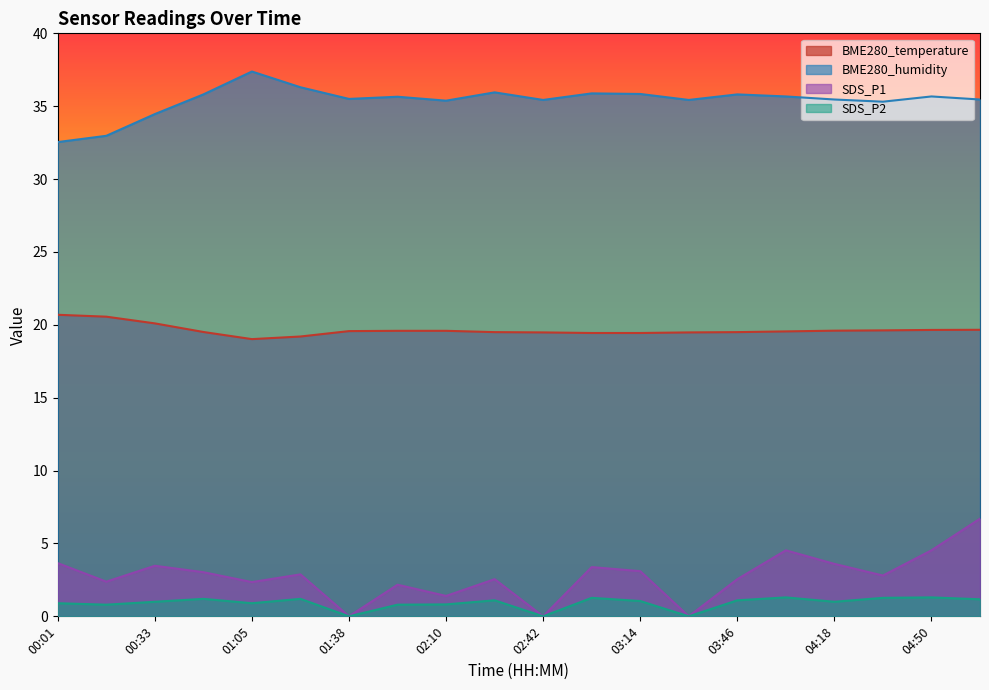

True or false: SDS_P1 has a value of 4.5 at 01:21.

False